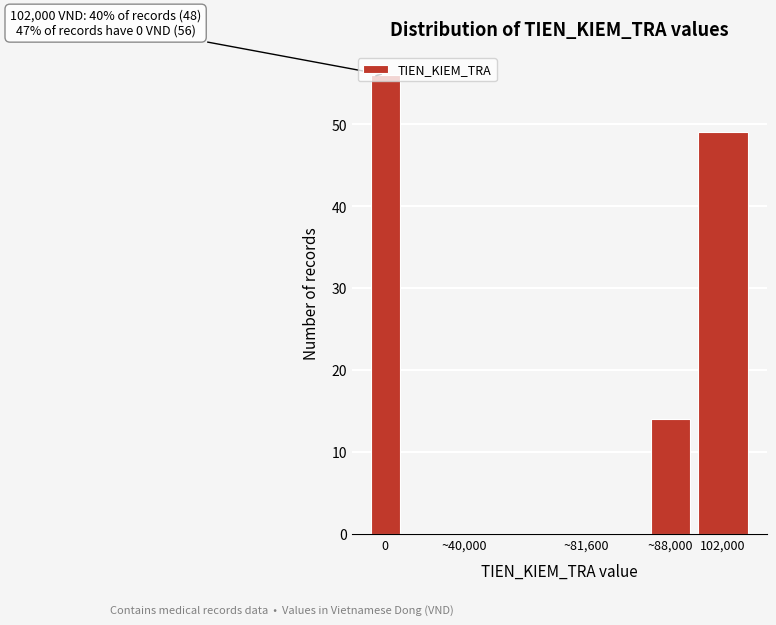

What is the sum of all values?

119